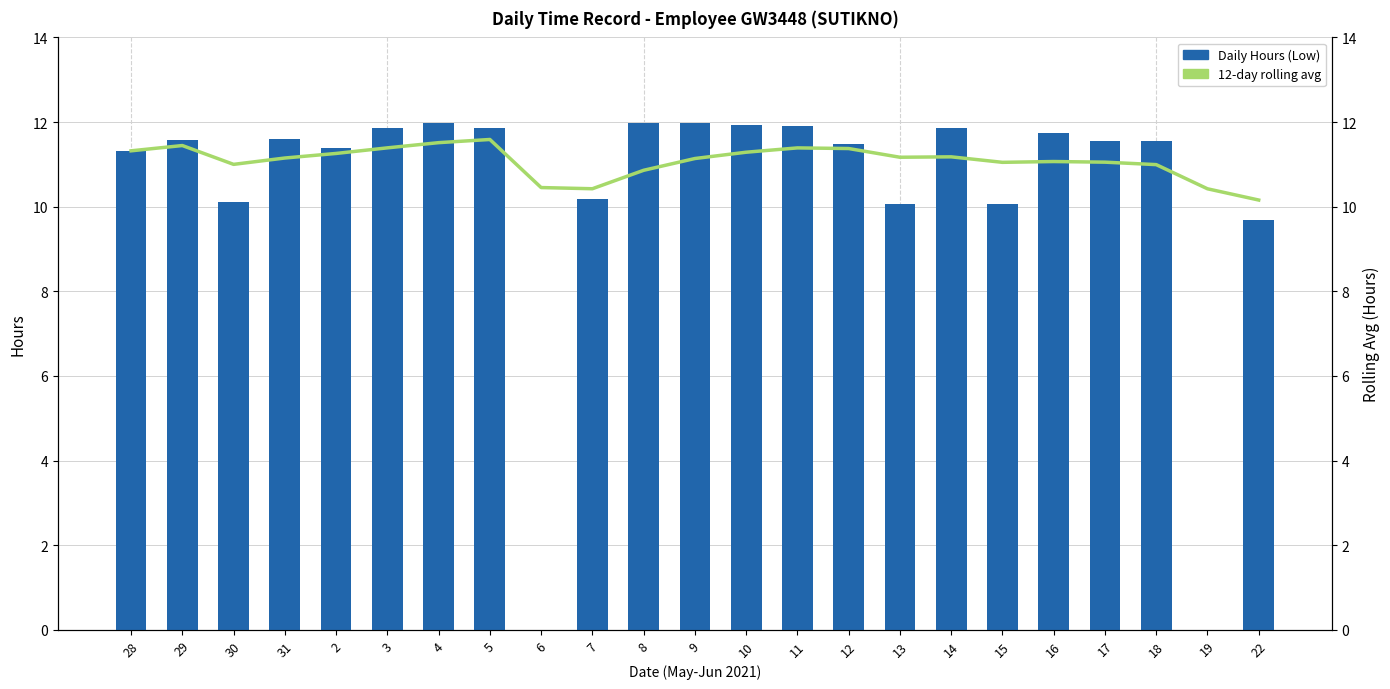

Between 4 and 14, which is larger?

4